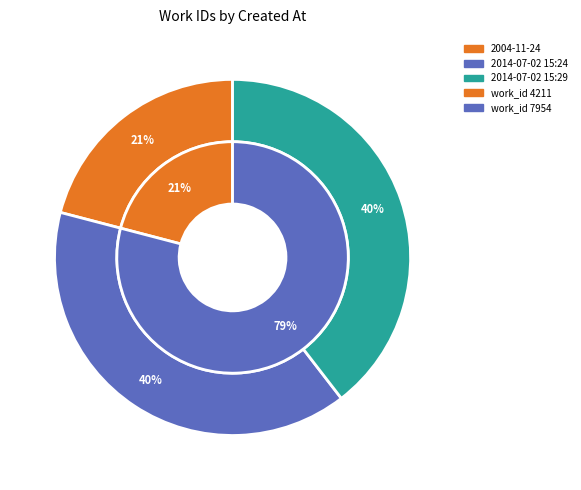

Combined, do 2014-07-02 15:29 and 2014-07-02 15:24 account for over 50%?

Yes